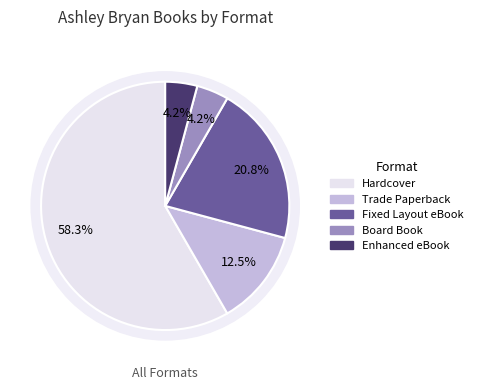

True or false: Hardcover accounts for 58% of the total.

True